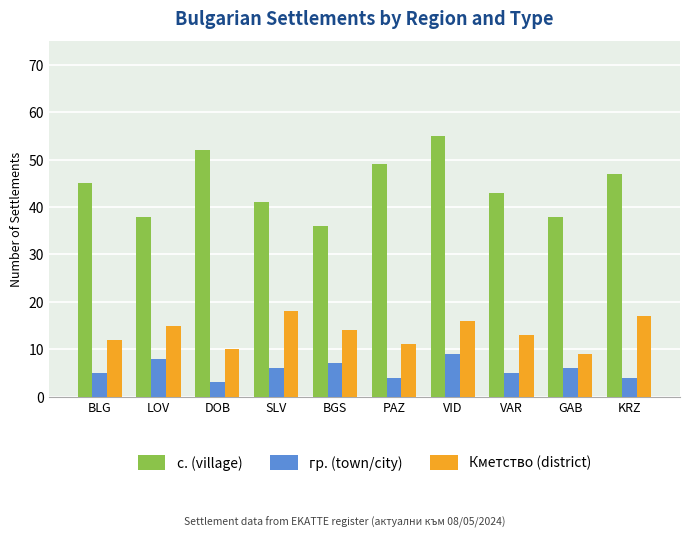

What is the sum of the гр. (town/city) values at VAR and GAB?

11